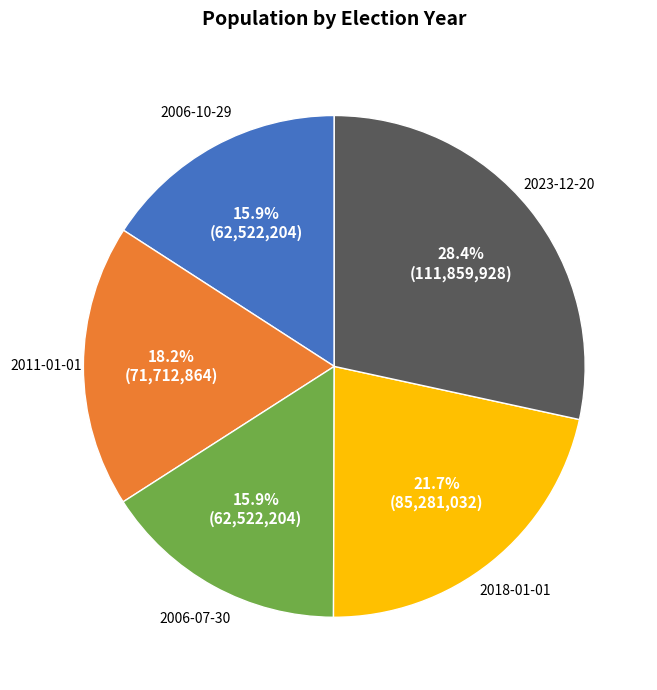

Between 2018-01-01 and 2023-12-20, which is larger?

2023-12-20